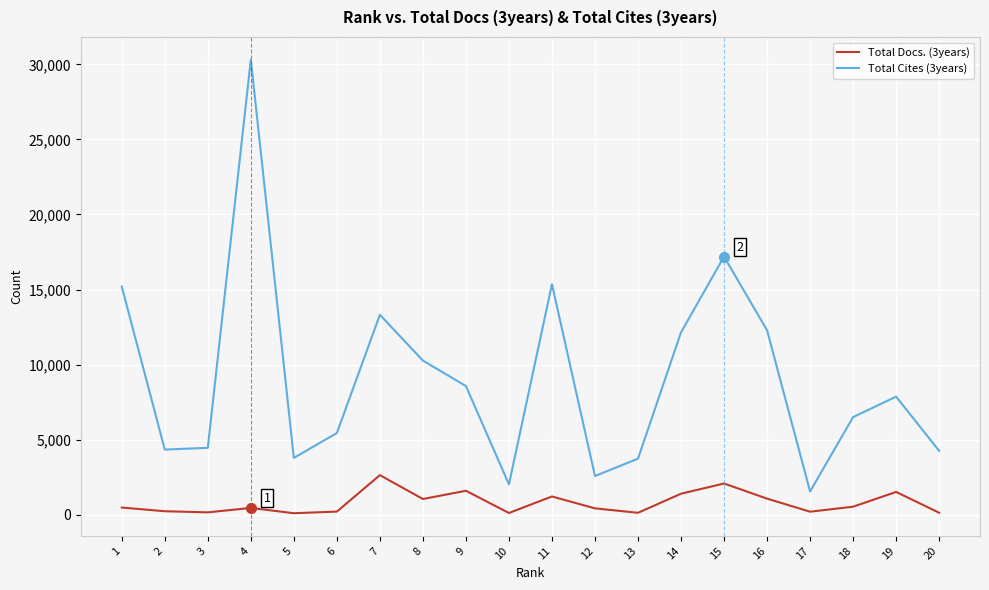

List the series in order of their peak value, highest first.

Total Cites (3years), Total Docs. (3years)